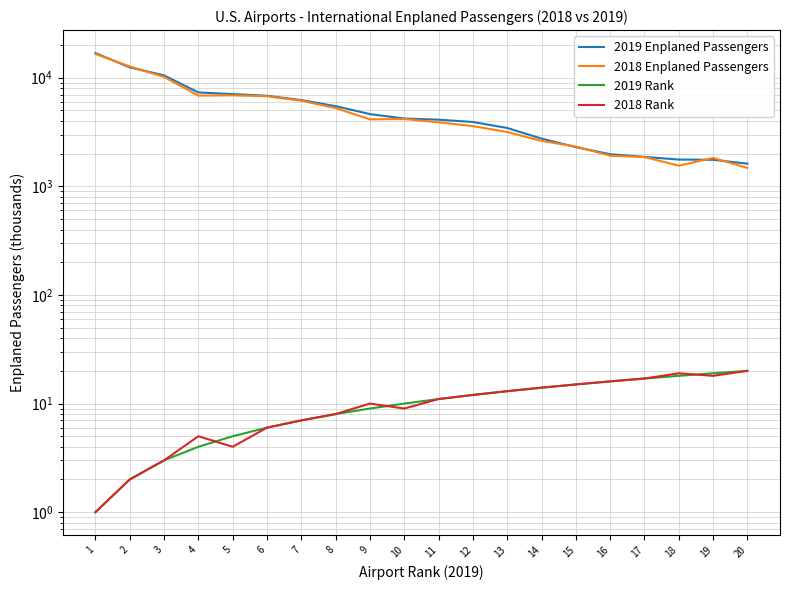

How many distinct data groups are displayed?

4